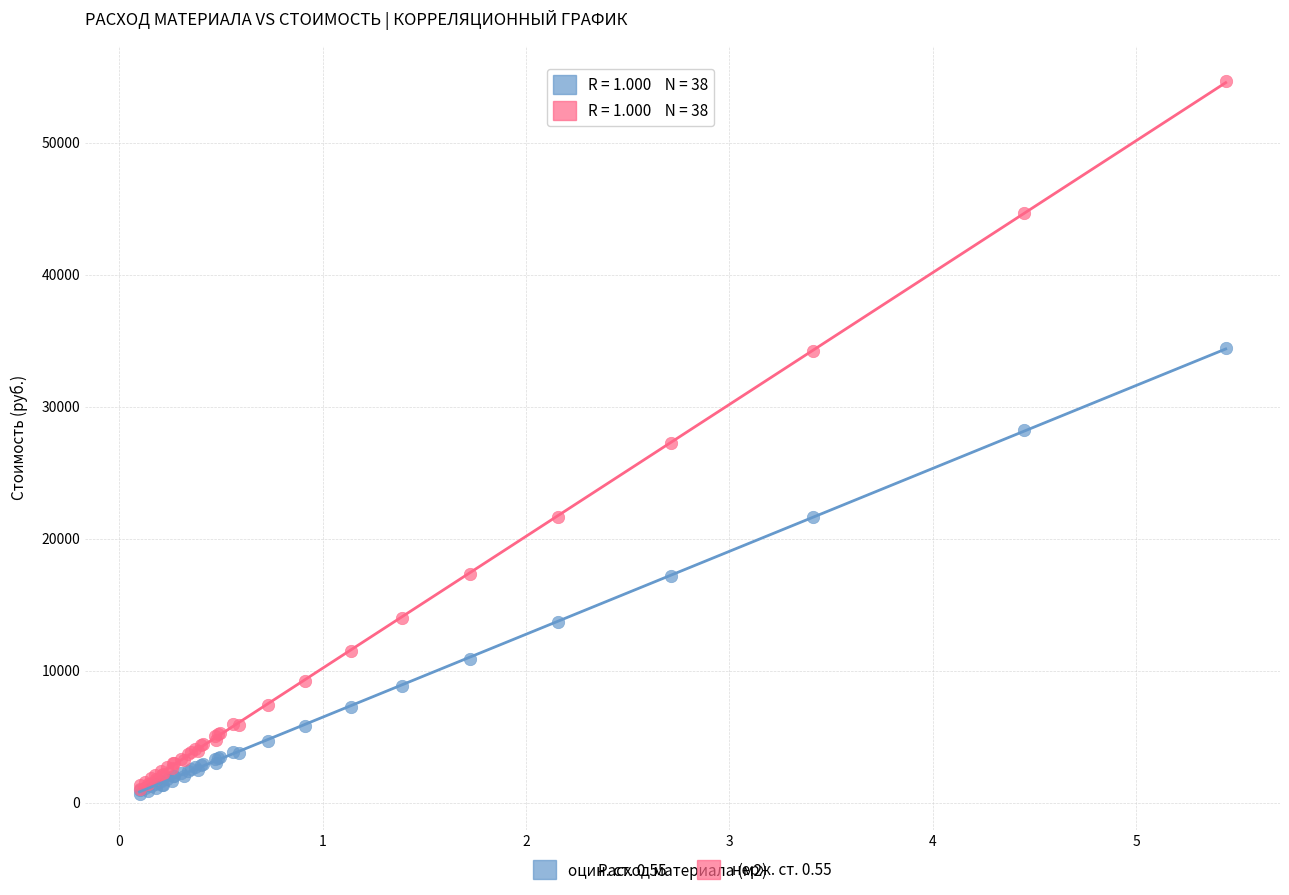

Which series has the widest spread of Y values?

нерж. ст. 0.55